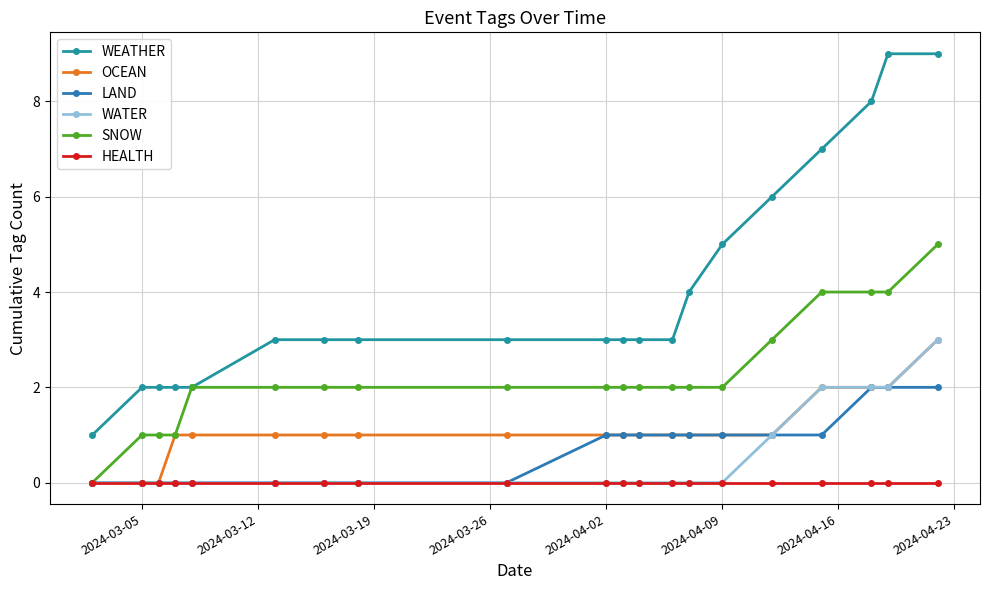

How many WEATHER values are between 3 and 6?

11